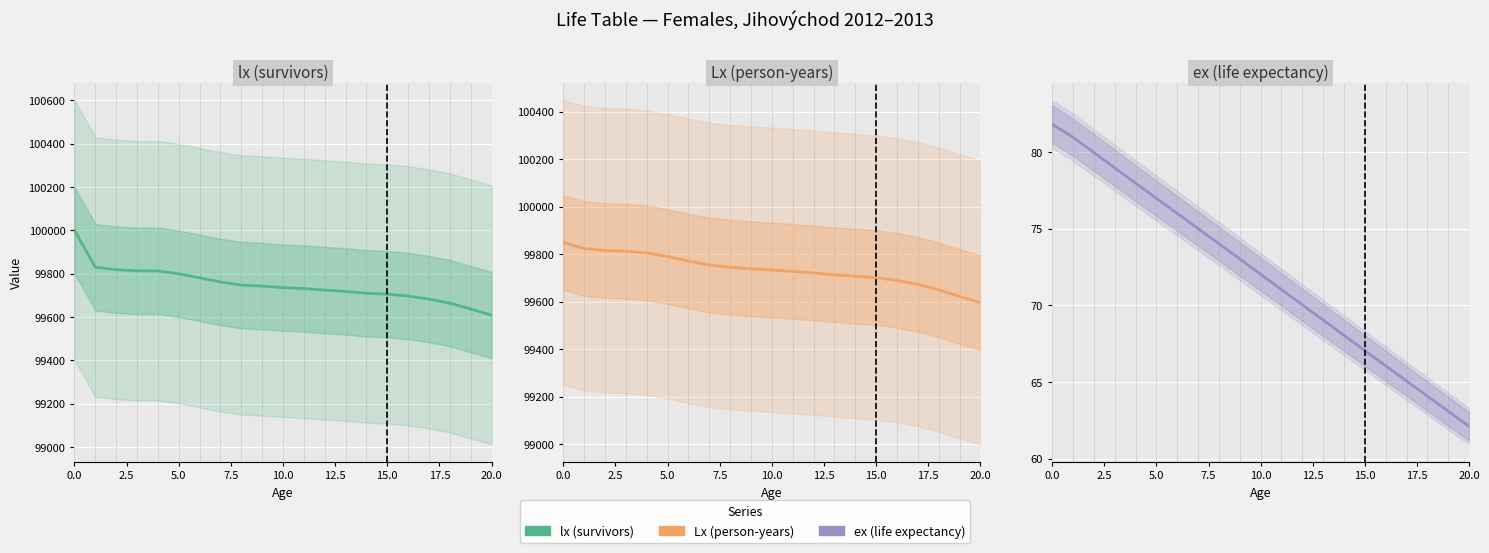

Between 13 and 7.5, which is larger?

7.5